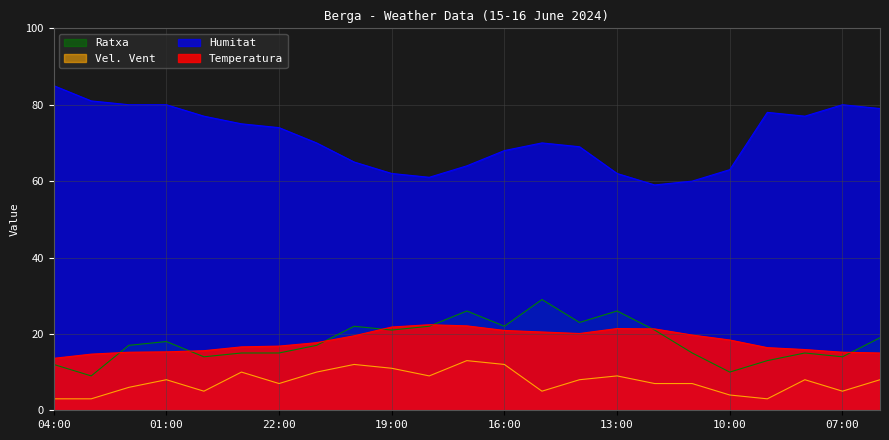

What is the difference between the maximum and minimum values in the Humitat series?

26.0